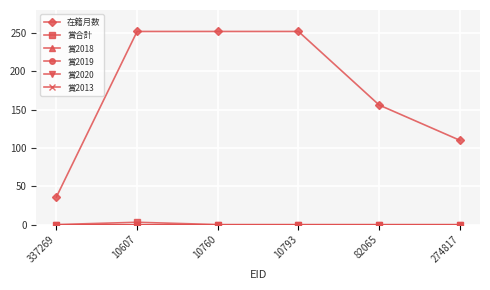

True or false: 賞合計 and 賞2019 cross at least once.

False